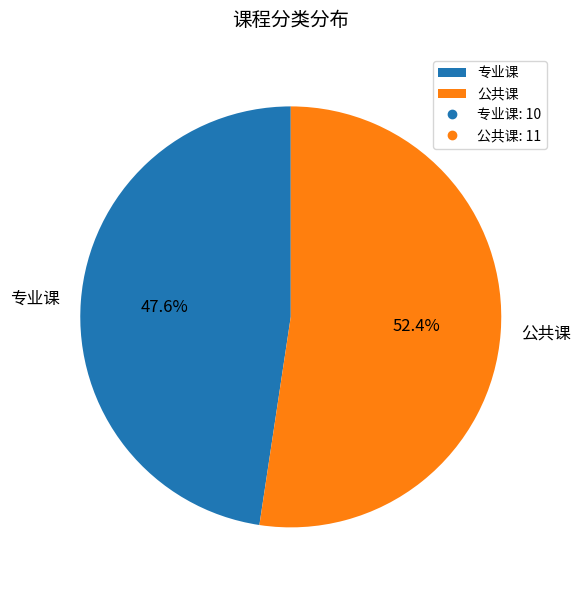

Which slice is the smallest?

专业课